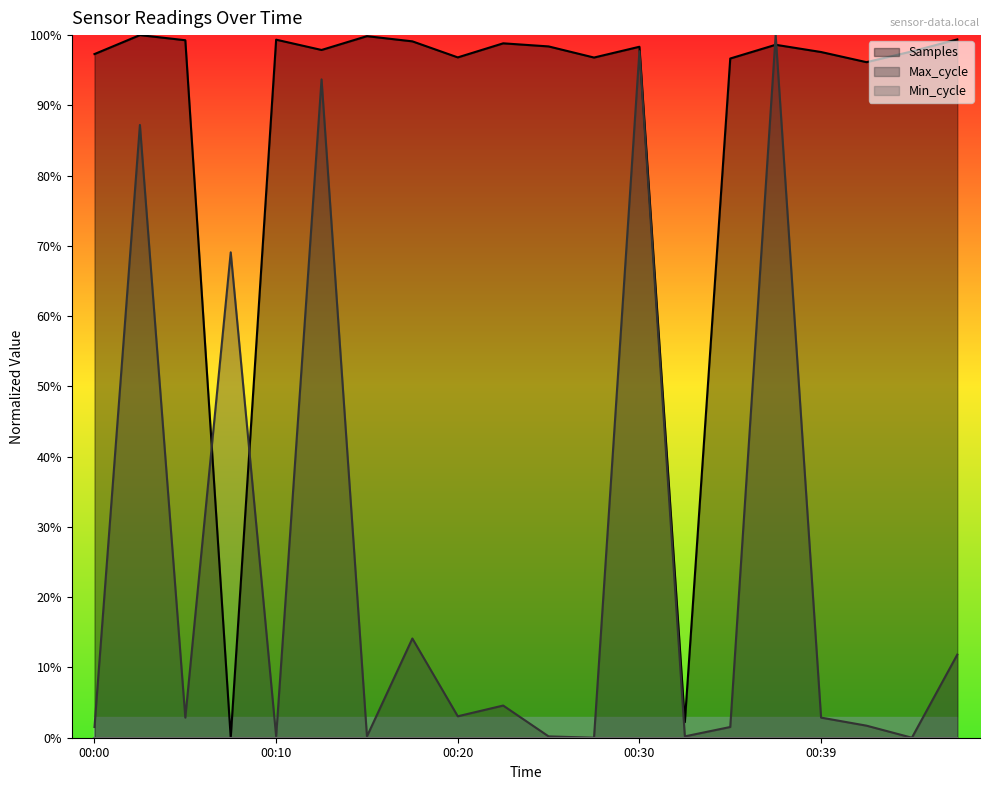

What is the sum of all Max_cycle values?

492.6